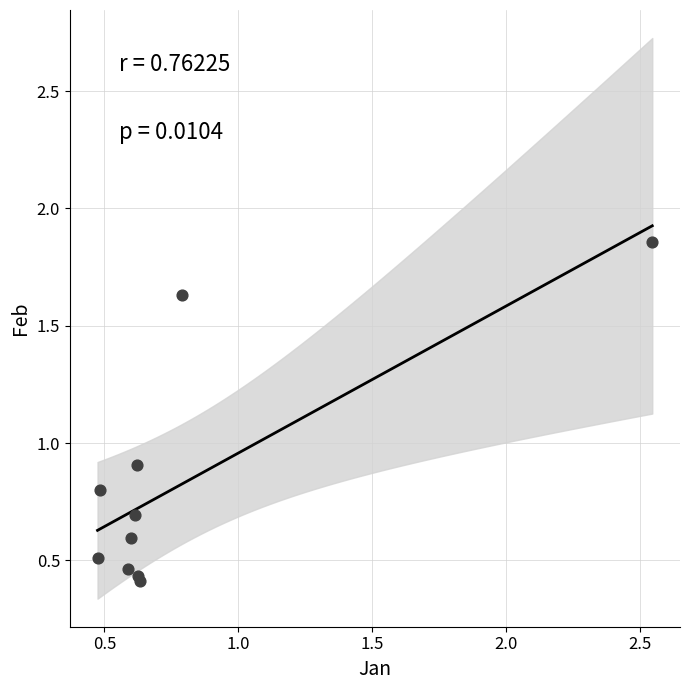

What Y value in the scatter plot is closest to 1?

0.9